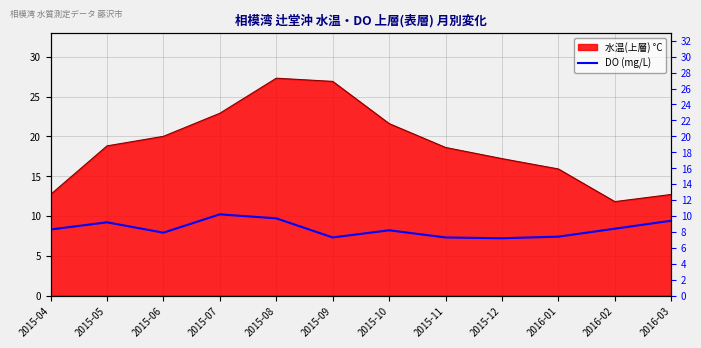

What is the change in value from 2015-08 to 2015-10?

-1.5